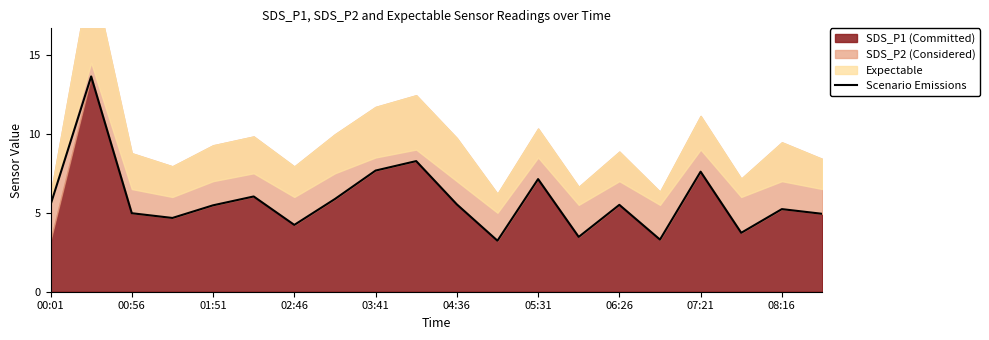

The Scenario Emissions series shows 1.2 at 01:51. True or false?

False